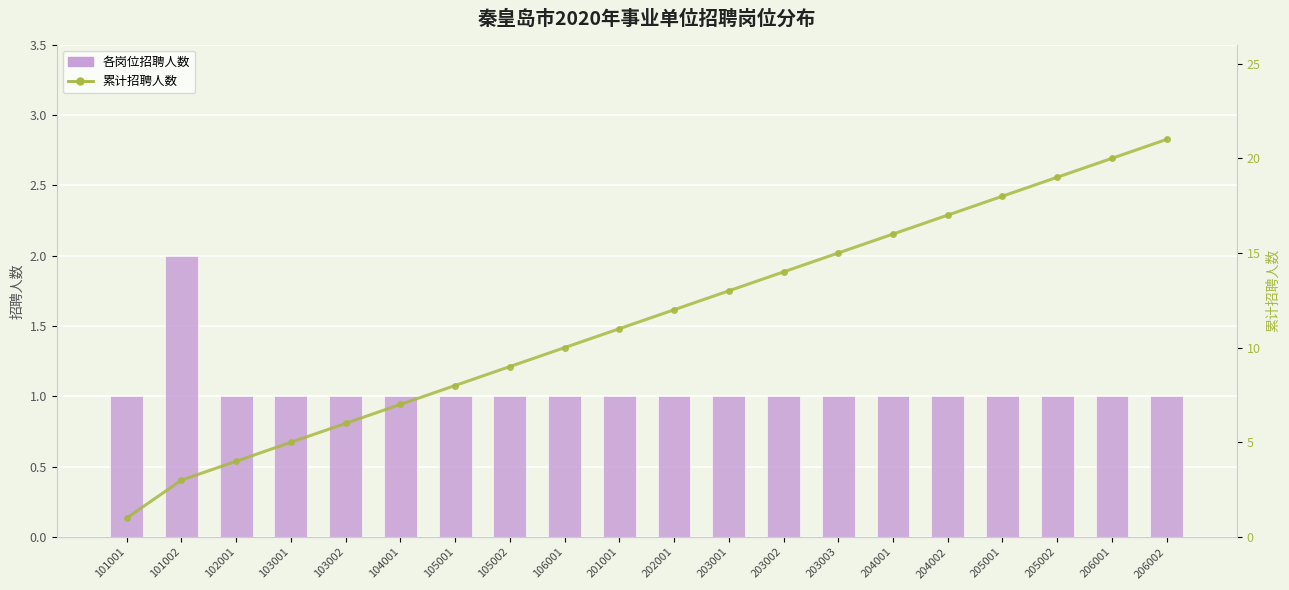

What is the maximum value shown in the chart?

21